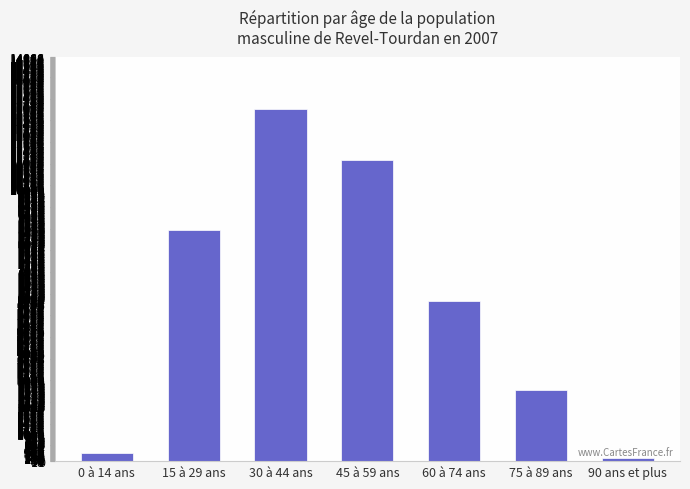

Approximately how many times larger is the value at 60 à 74 ans compared to 15 à 29 ans?

0.7